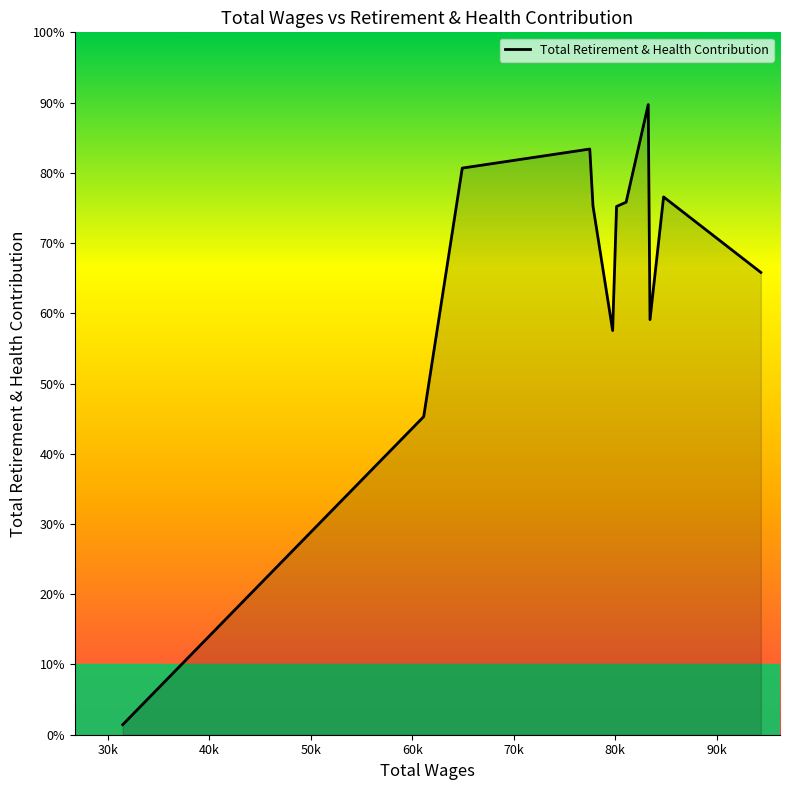

Is this an area chart (filled region under the line)?

Yes